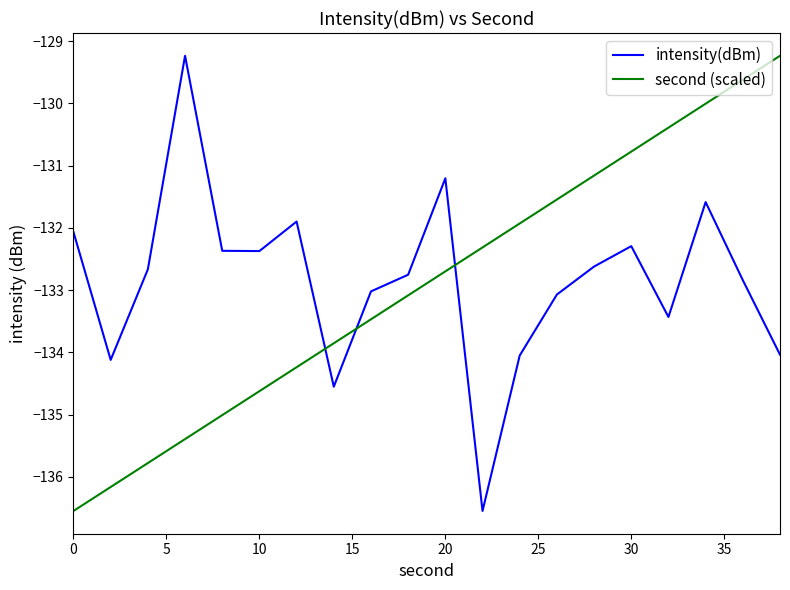

What is the lowest value of the second (scaled) series?

-136.5